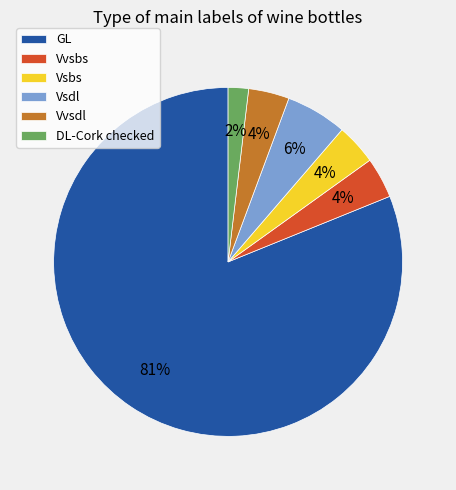

To the nearest percent, what percentage of the pie is Vvsdl?

4%